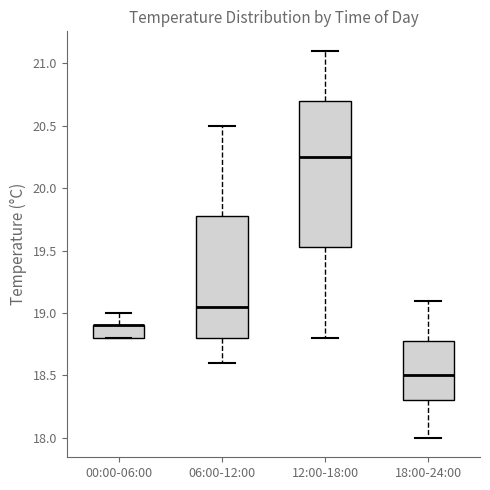

Reading left to right, transcribe this box plot: for each box, give where its median line is, the range the box spans, and where its two whiskers end, as read against the y-axis. The values are not printed on the chart, so give them approximately, as read against the axis.

00:00-06:00: median 18.90 (drawn on the box's upper edge), box 18.80 to 18.90, whiskers 18.80 to 19.00
06:00-12:00: median 19.05, box 18.80 to 19.80, whiskers 18.60 to 20.50
12:00-18:00: median 20.25, box 19.55 to 20.70, whiskers 18.80 to 21.10
18:00-24:00: median 18.50, box 18.30 to 18.80, whiskers 18.00 to 19.10